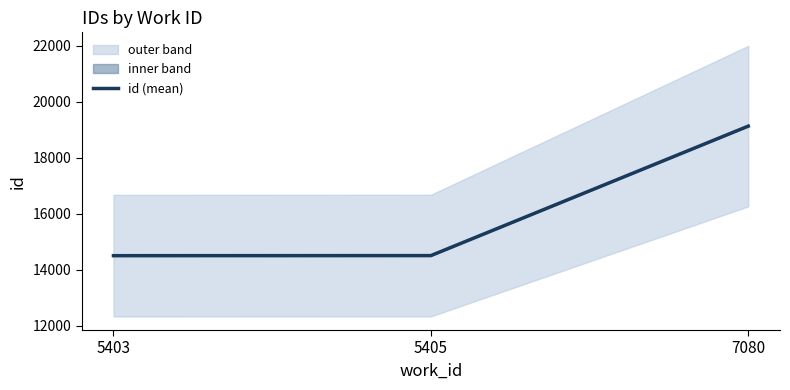

List the labels in order of value, largest first.

7080, 5405, 5403